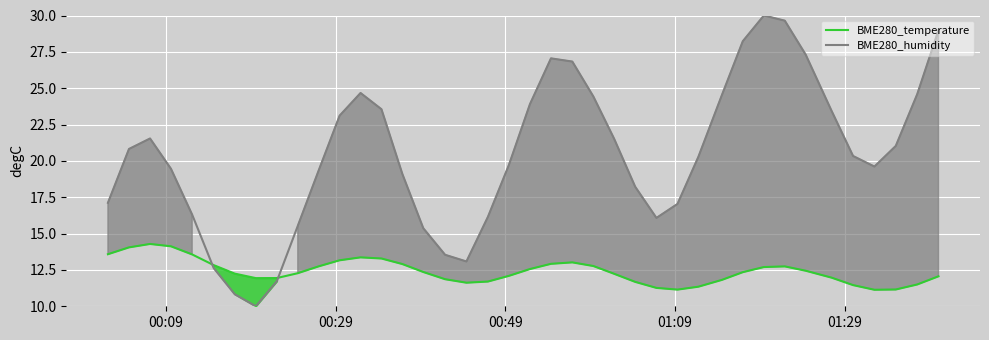

What is the maximum value for BME280_temperature?

14.3